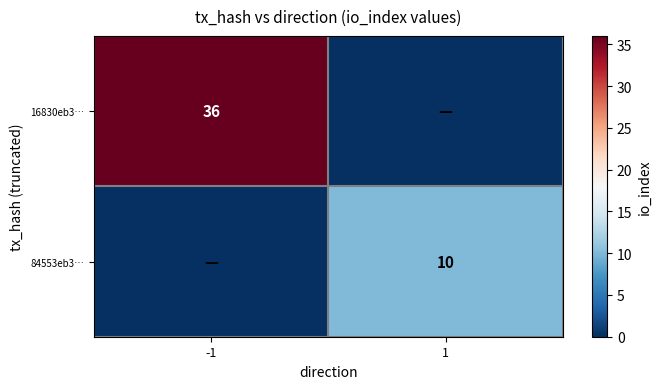

Is it true that 16830eb3… equals 36 at -1?

True